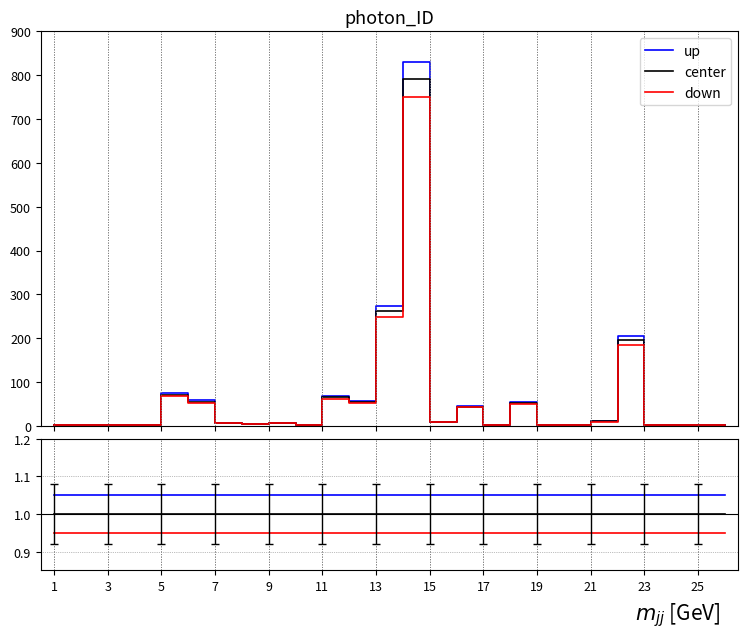

What is the value of the down point at the 7th from the left?

6.2